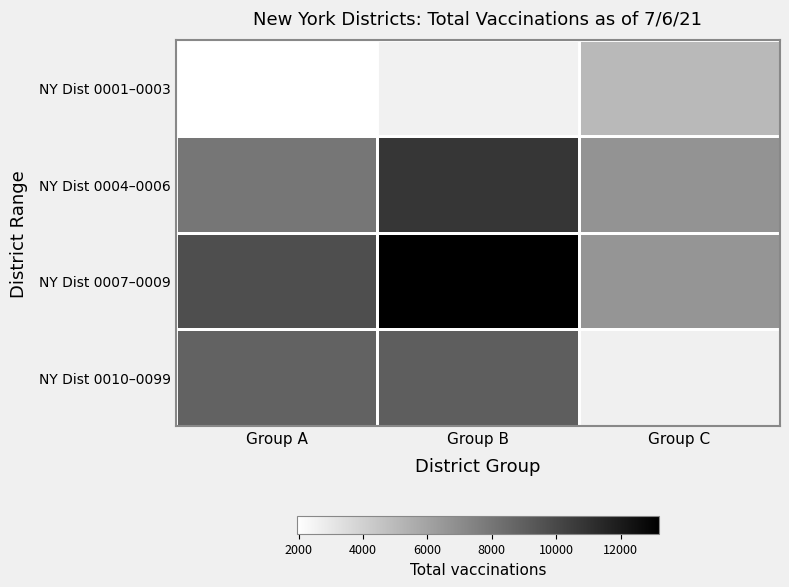

Which series has the largest total across all categories?

NY Dist 0007–0009